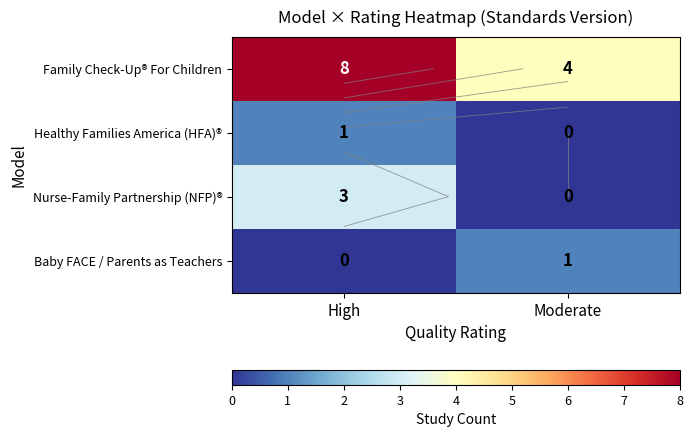

True or false: Family Check-Up® For Children has a value of 4 at Moderate.

True